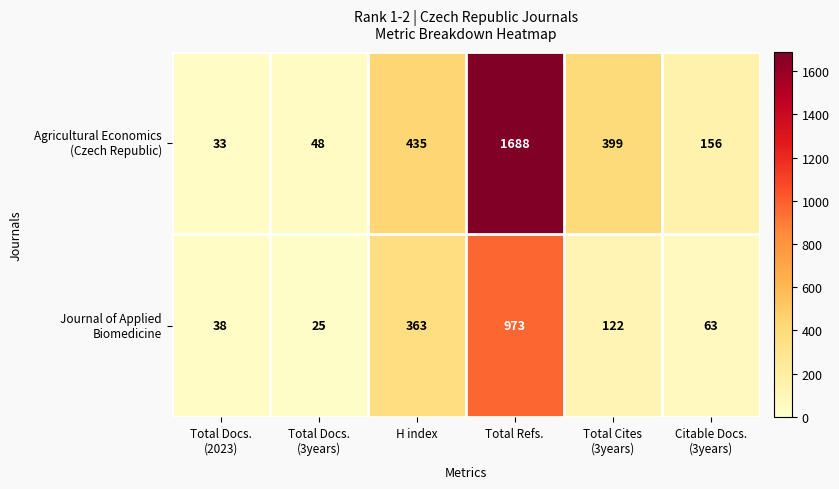

What is the greatest value displayed?

1688